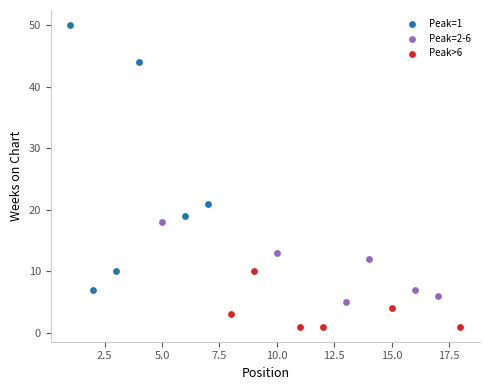

Which series reaches the maximum Y coordinate?

Peak=1